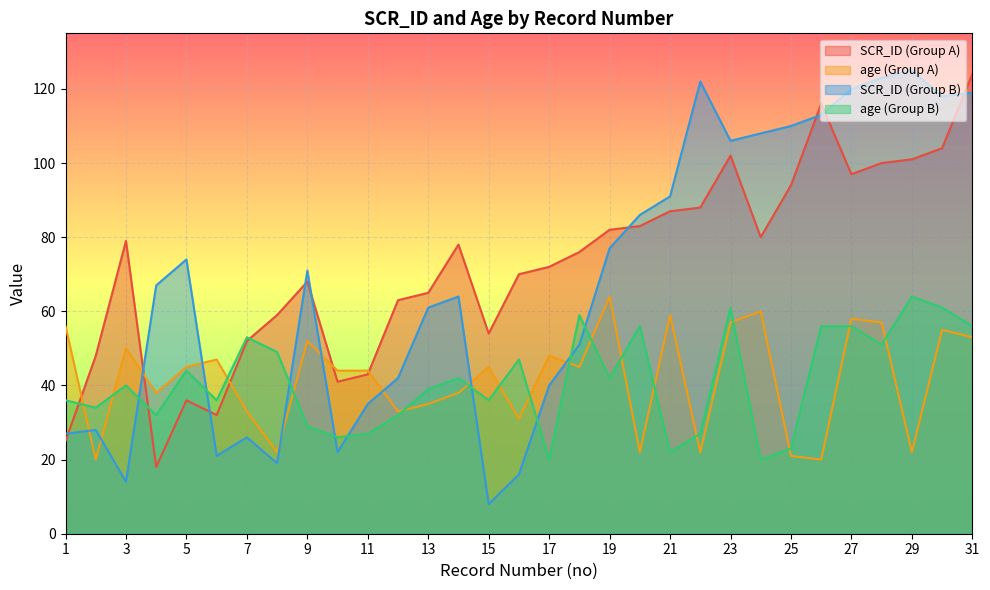

Count the number of categories in the chart.

31